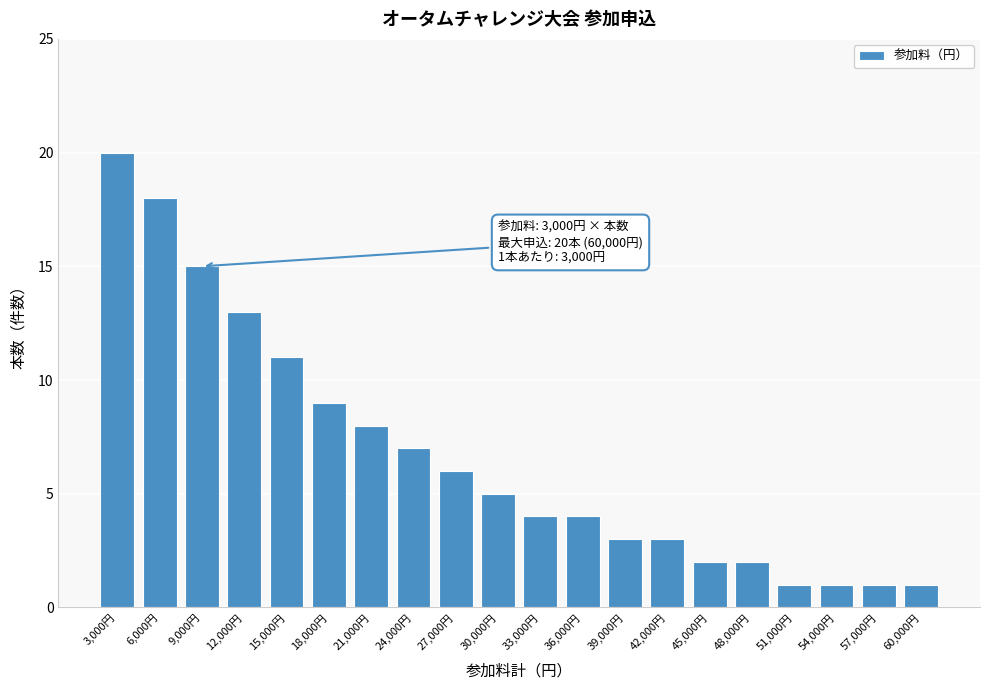

Reading left to right, list all the values displayed in this chart.

3,000円=20	6,000円=18	9,000円=15	12,000円=13	15,000円=11	18,000円=9	21,000円=8	24,000円=7	27,000円=6	30,000円=5	33,000円=4	36,000円=4	39,000円=3	42,000円=3	45,000円=2	48,000円=2	51,000円=1	54,000円=1	57,000円=1	60,000円=1